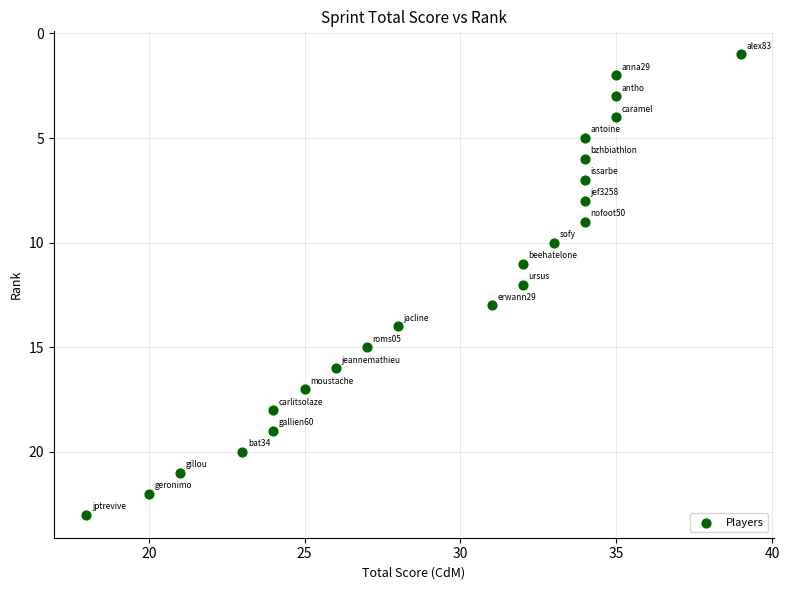

What is the range of X values (max minus min)?

21